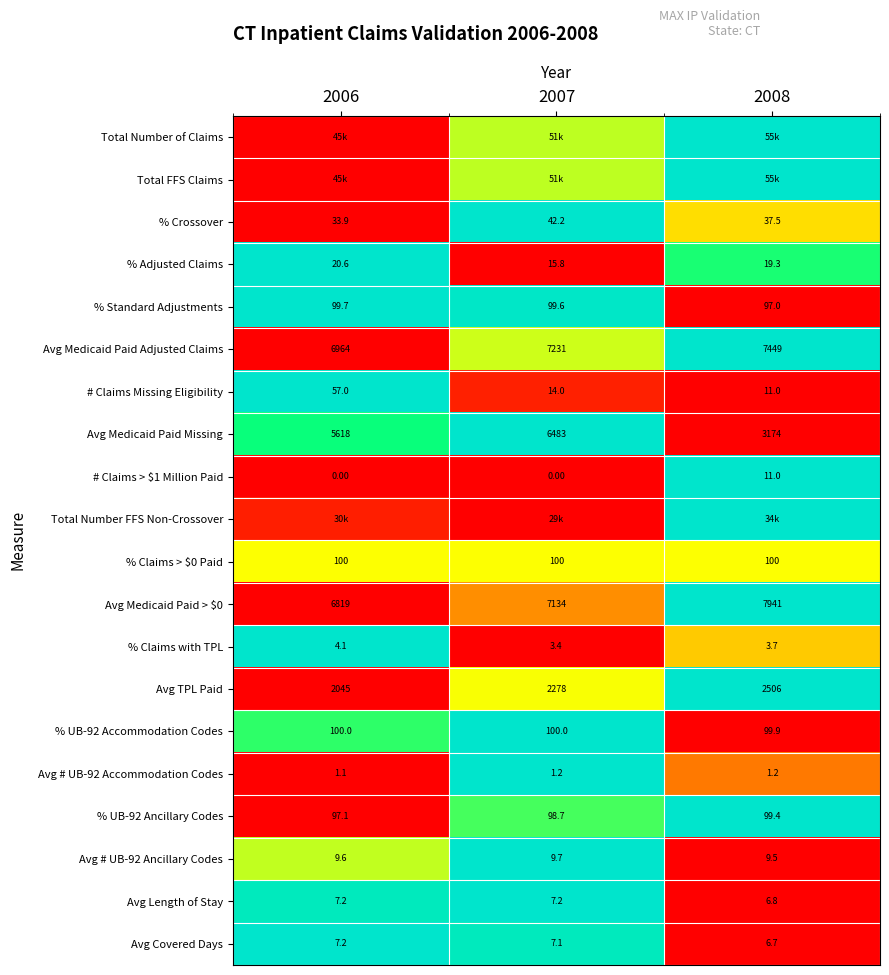

Rank the categories by % Crossover value from highest to lowest.

2007, 2008, 2006